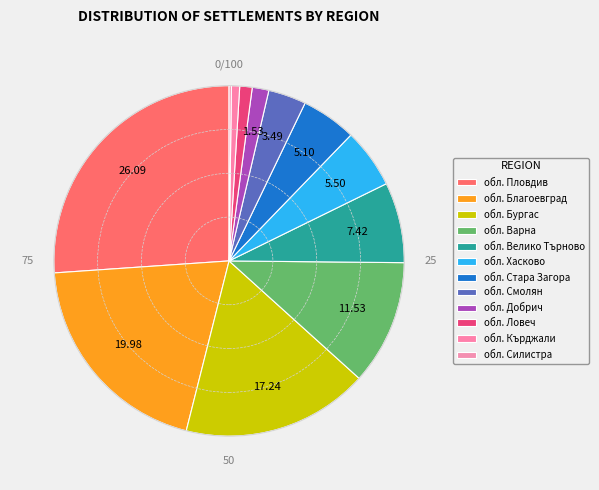

Does any single category account for the majority?

No